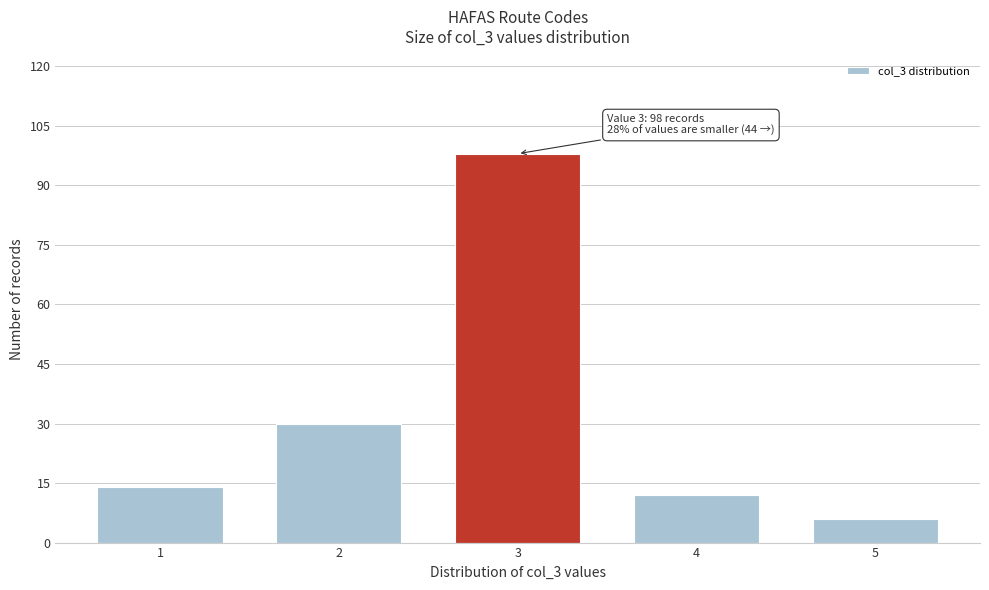

Reading left to right, extract all data points from this chart.

14	30	98	12	6